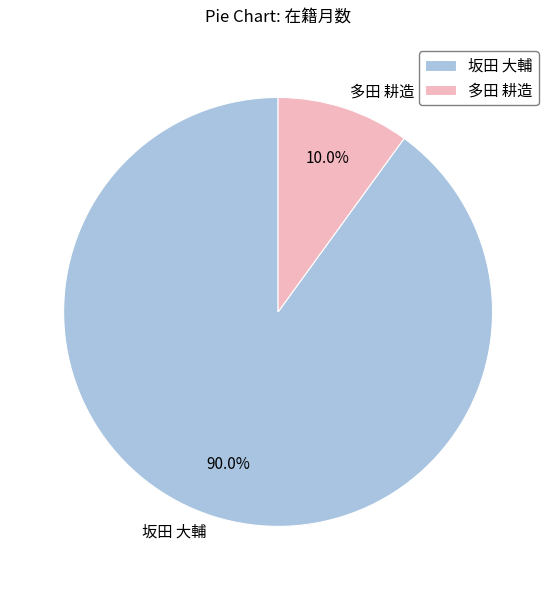

Does 坂田 大輔 account for over 50% of the chart?

Yes